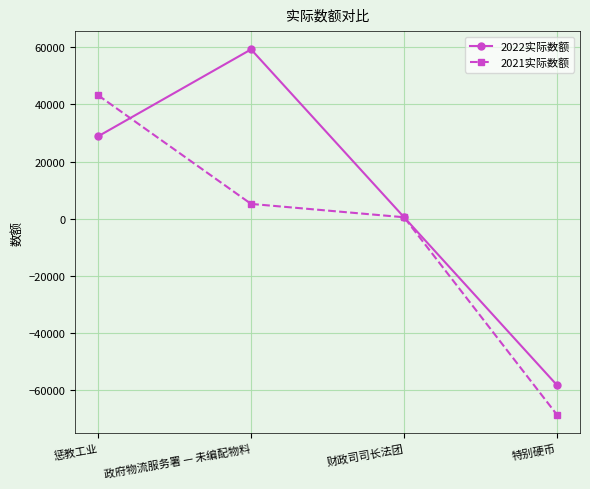

What is the average value of the 2021实际数额 series?

-4923